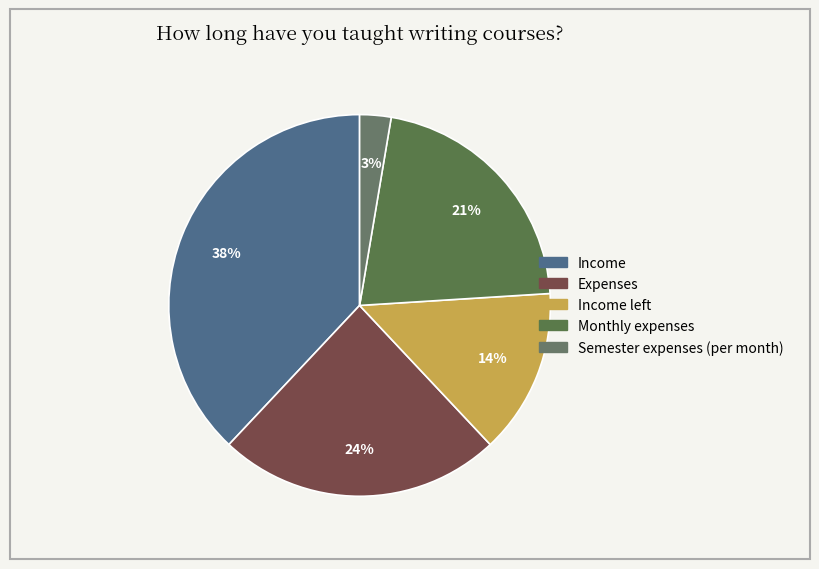

Rank the categories by value from lowest to highest.

Semester expenses (per month), Income left, Monthly expenses, Expenses, Income